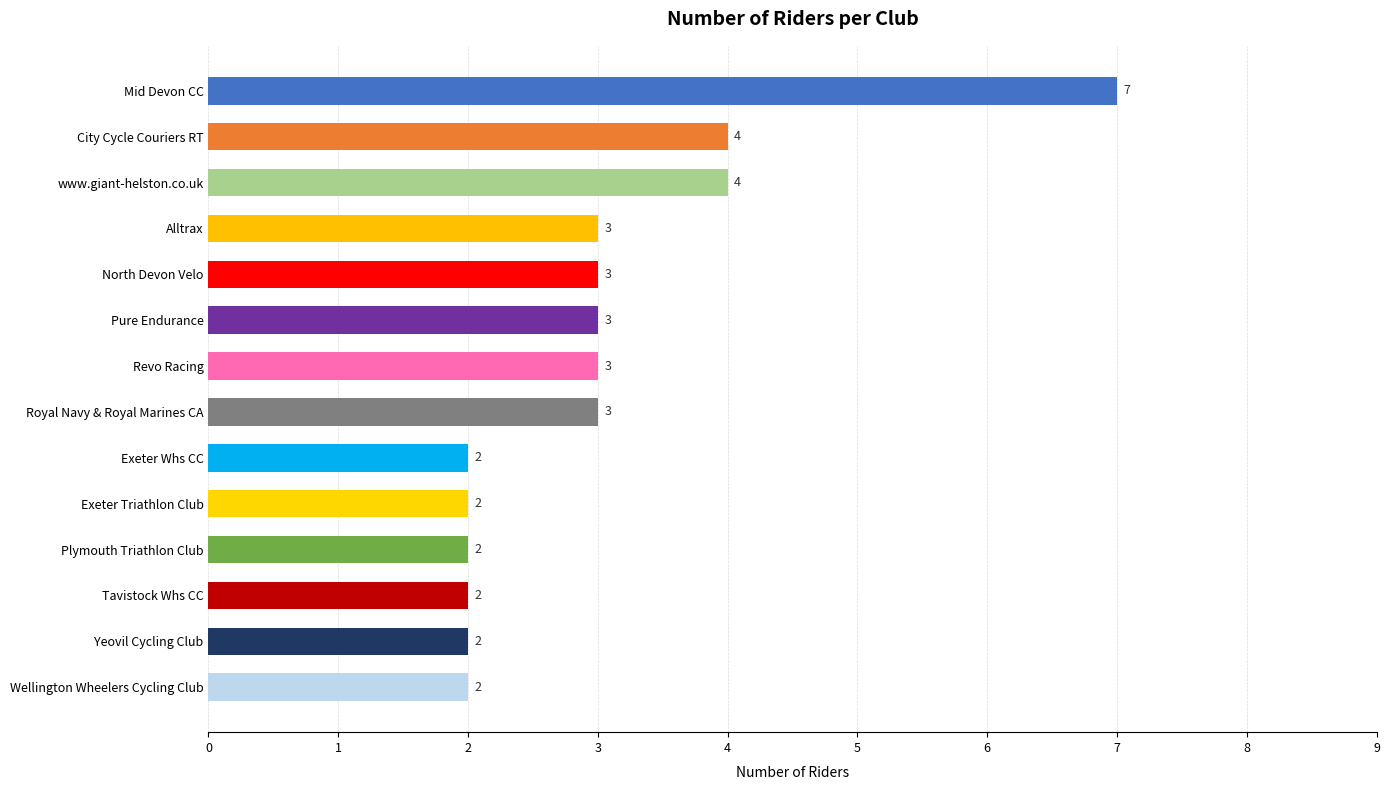

How many values are between 2 and 3?

11